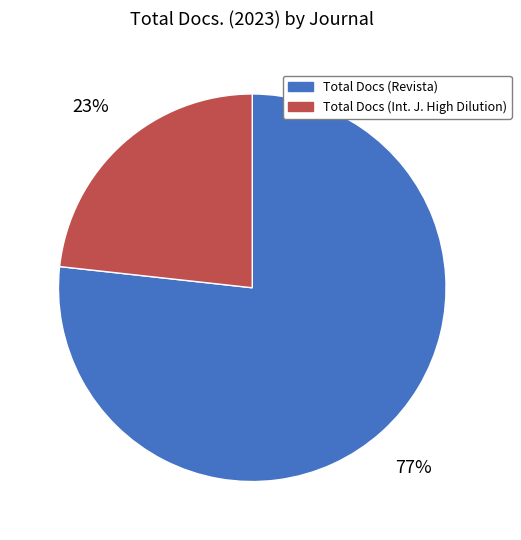

How many segments does this pie chart have?

2